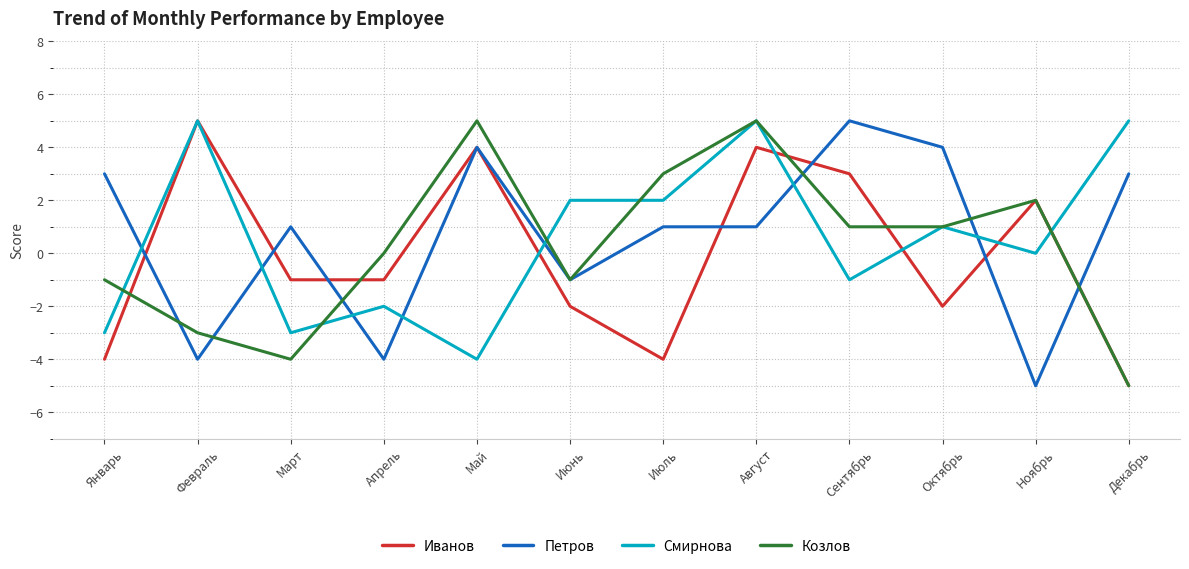

What is the difference between the highest and lowest values at Октябрь?

6